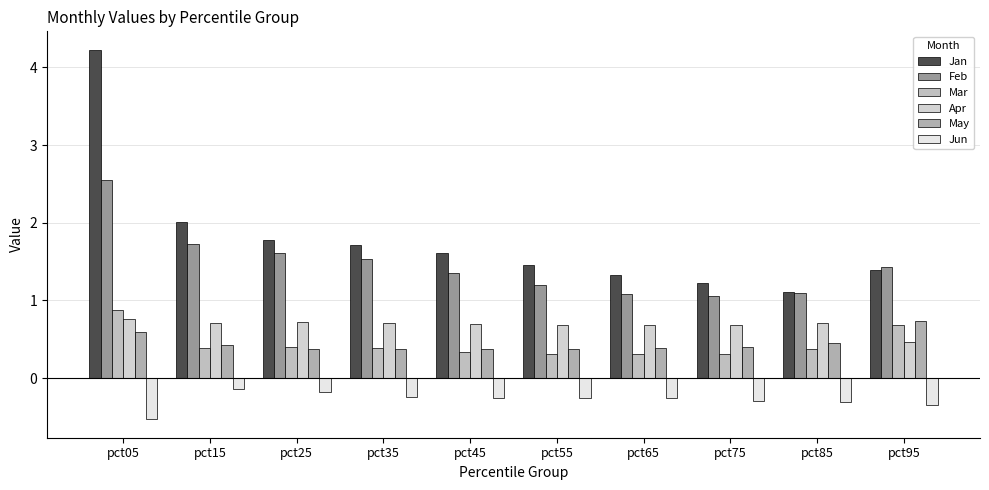

What is the difference between the maximum and second lowest values in the Mar series?

0.6